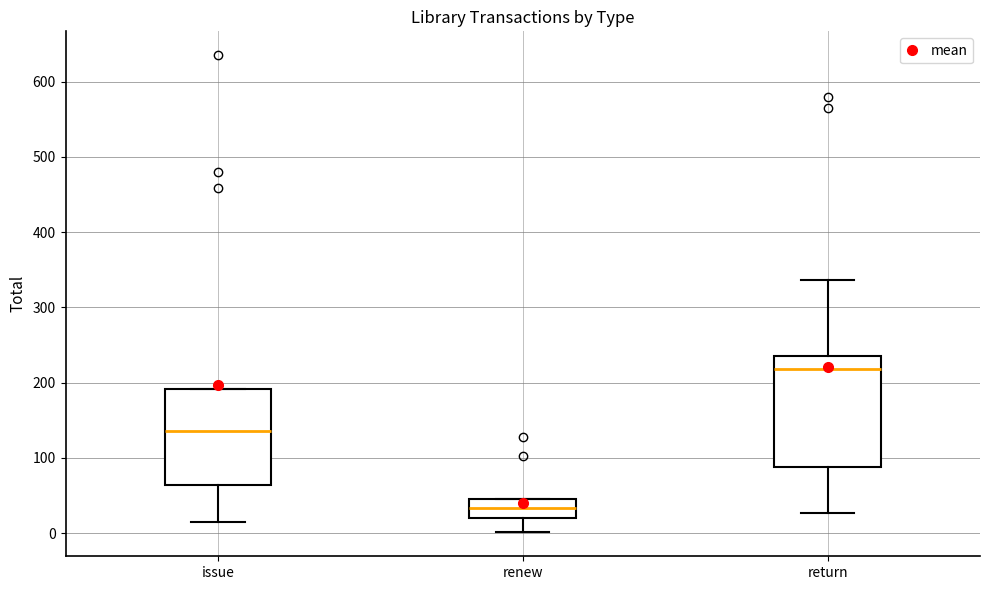

Which box is the tallest, from its lower edge to its upper edge?

return